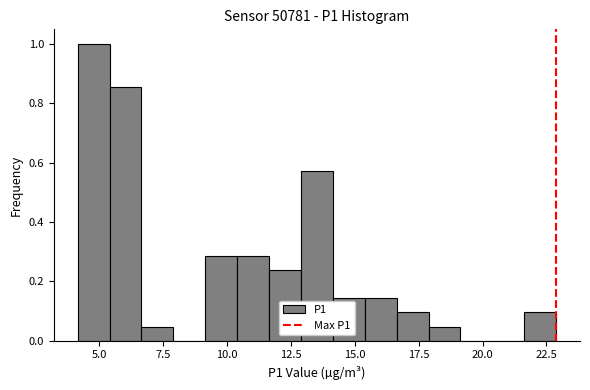

Read against the x-axis, roughly where is the centre of the tallest bar?

5.0